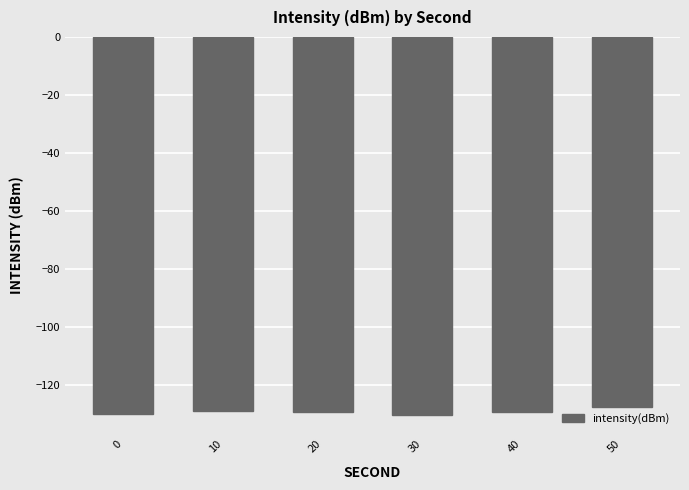

The chart shows a value of -127.6 at 50. True or false?

True